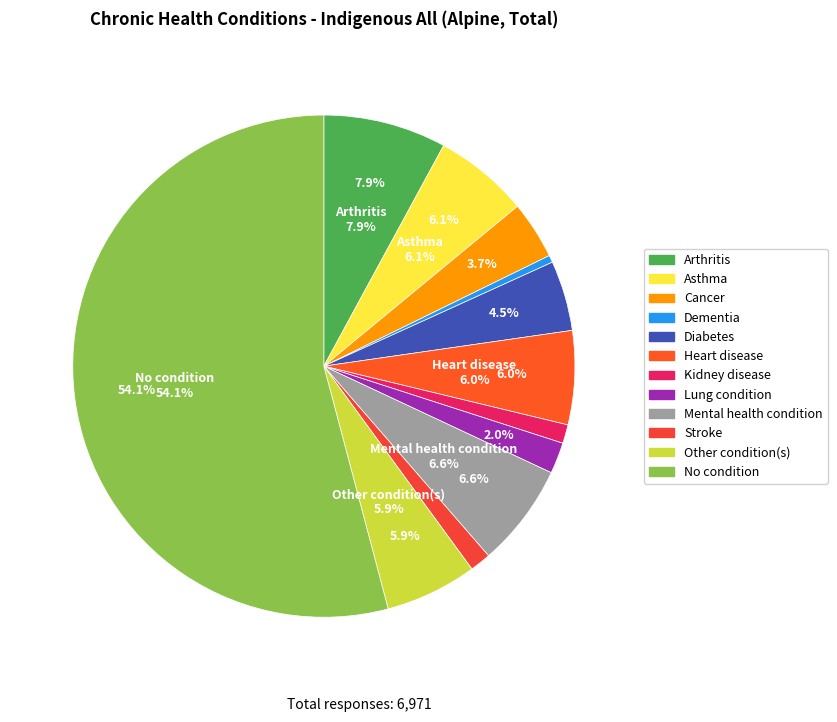

How many slices are in this pie chart?

12